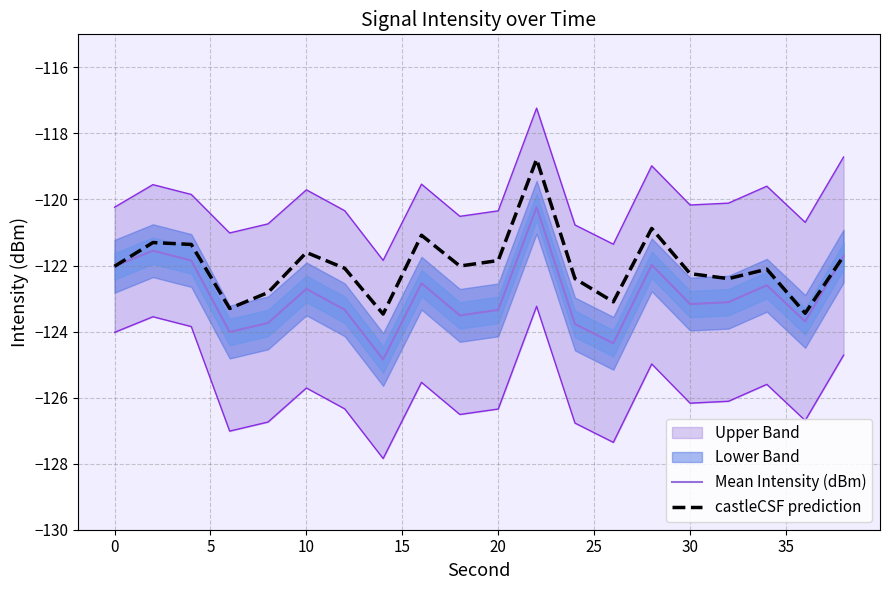

True or false: Mean Intensity (dBm) and castleCSF prediction intersect in this chart.

False